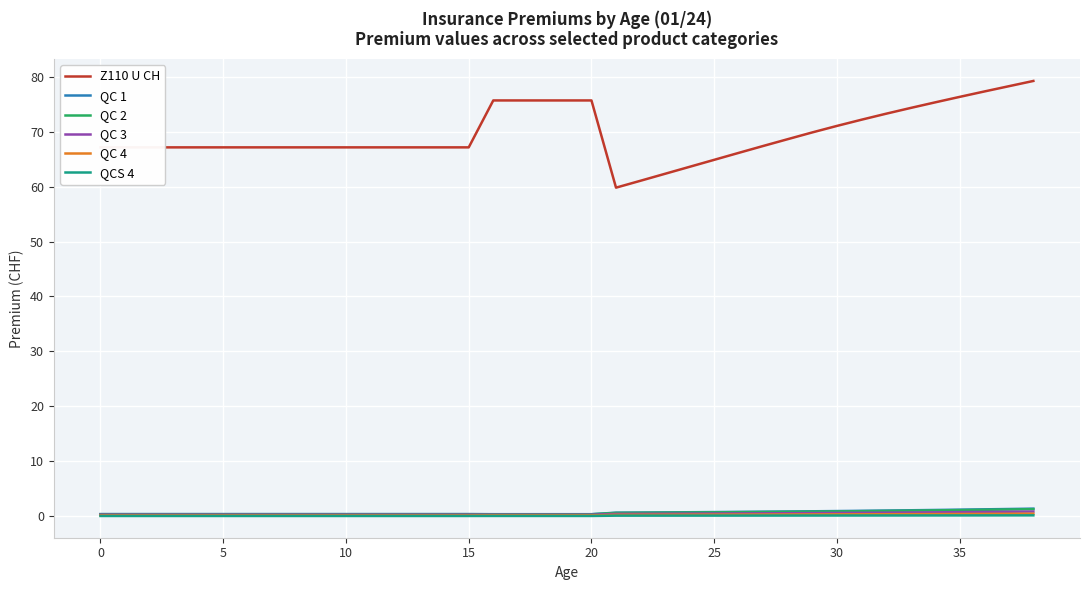

True or false: QC 3 and Z110 U CH cross at least once.

False